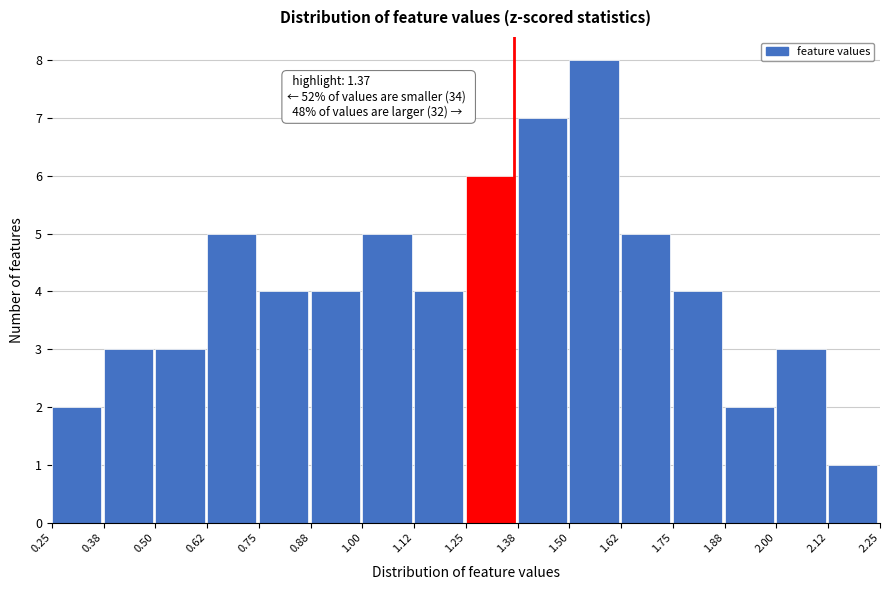

Over which range of the x-axis is the bar tallest?

1.50 to 1.62